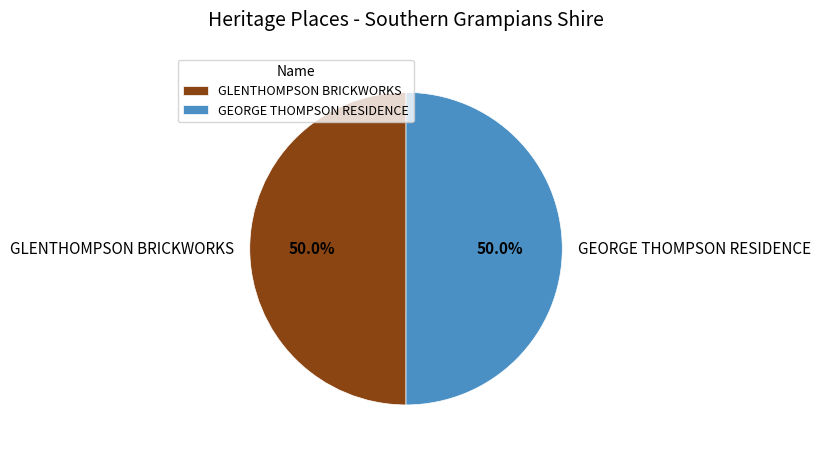

What percentage do GEORGE THOMPSON RESIDENCE and GLENTHOMPSON BRICKWORKS together represent?

100.0%